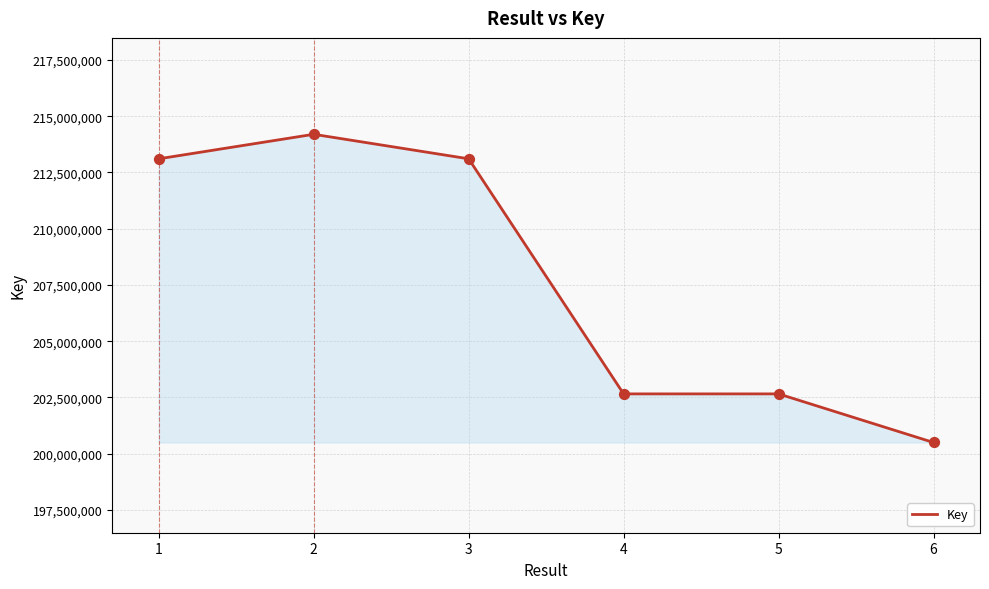

Approximately how many times larger is the value at 4 compared to 3?

1.0